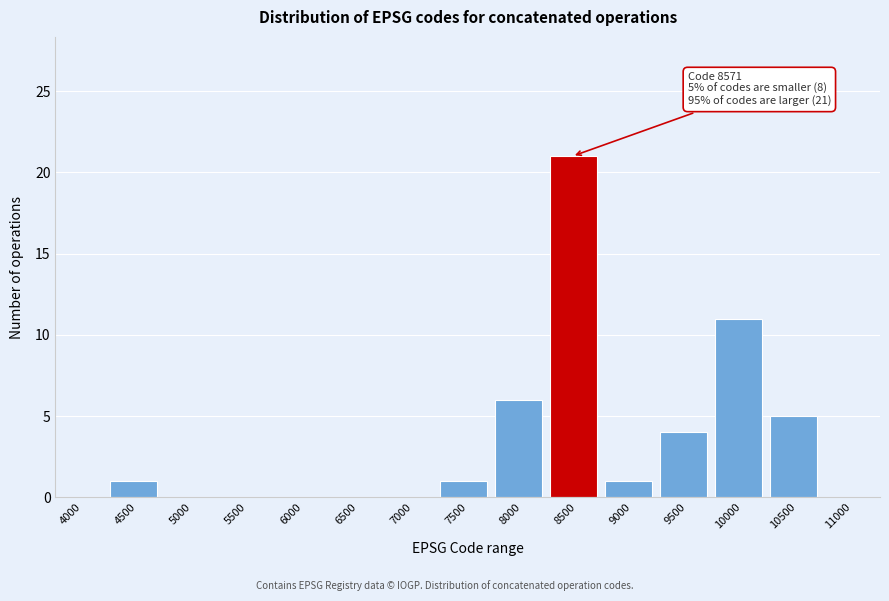

Reading left to right, extract all data points from this chart.

4000=0	4500=1	5000=0	5500=0	6000=0	6500=0	7000=0	7500=1	8000=6	8500=21	9000=1	9500=4	10000=11	10500=5	11000=0